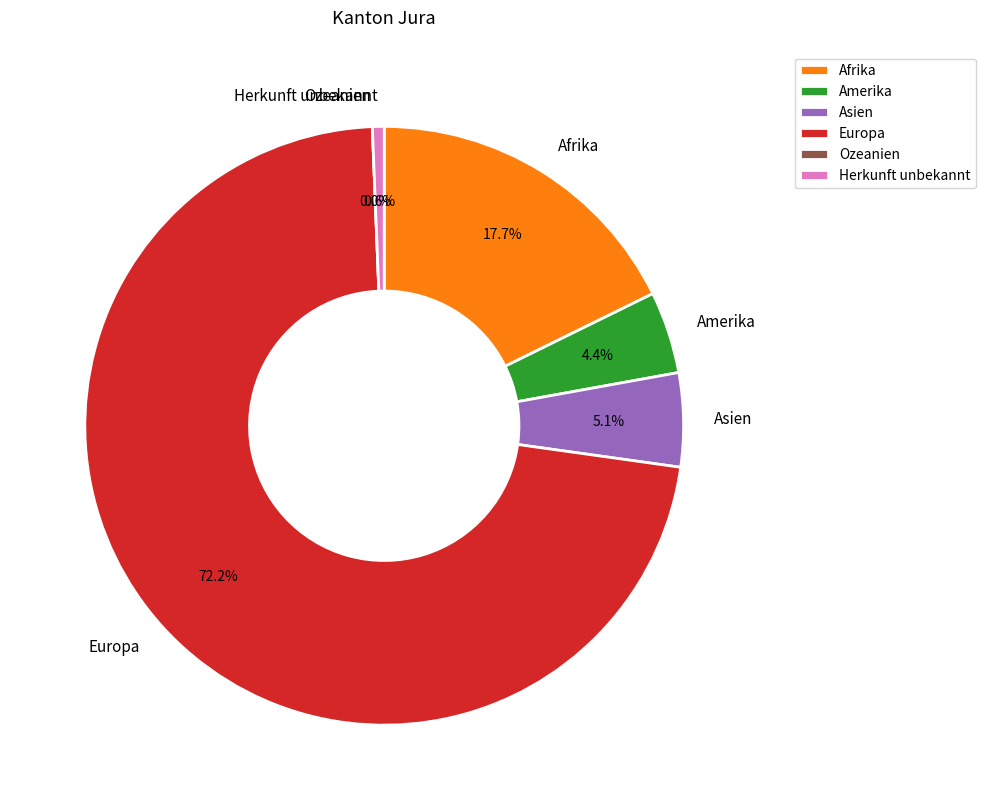

How much of the chart is everything except Ozeanien?

100.0%